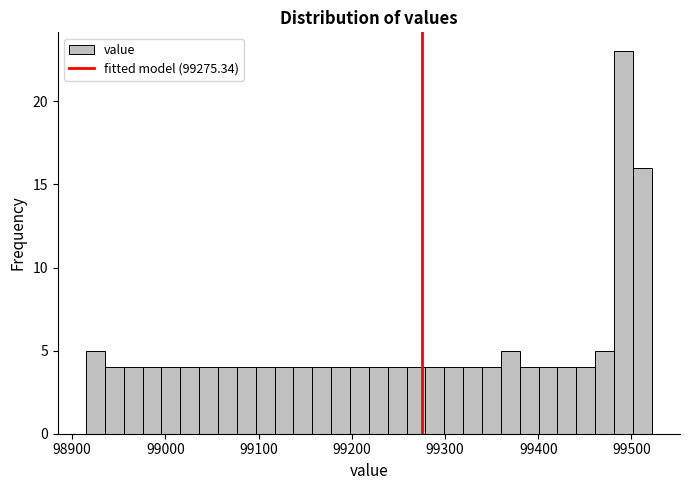

Around what value on the x-axis is the tallest bar? Give the approximate position of its centre, as read against the axis.

99490